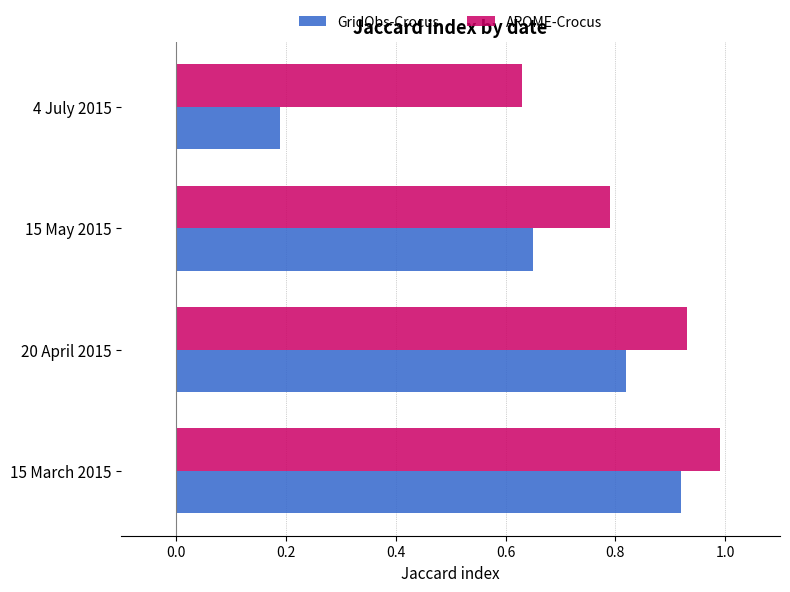

What is the maximum value for AROME-Crocus?

1.0